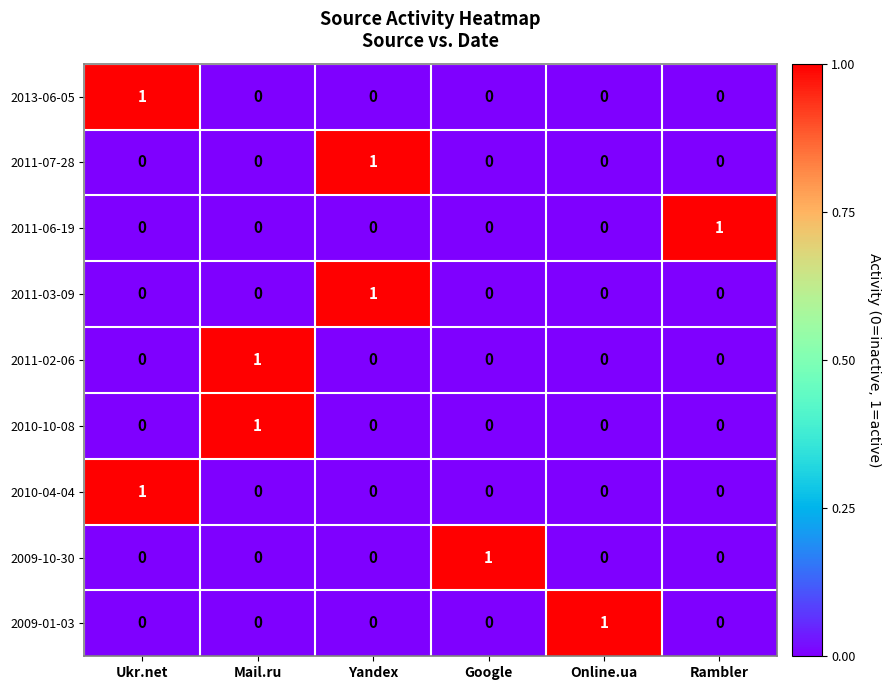

At how many categories does at least one series exceed 0?

6